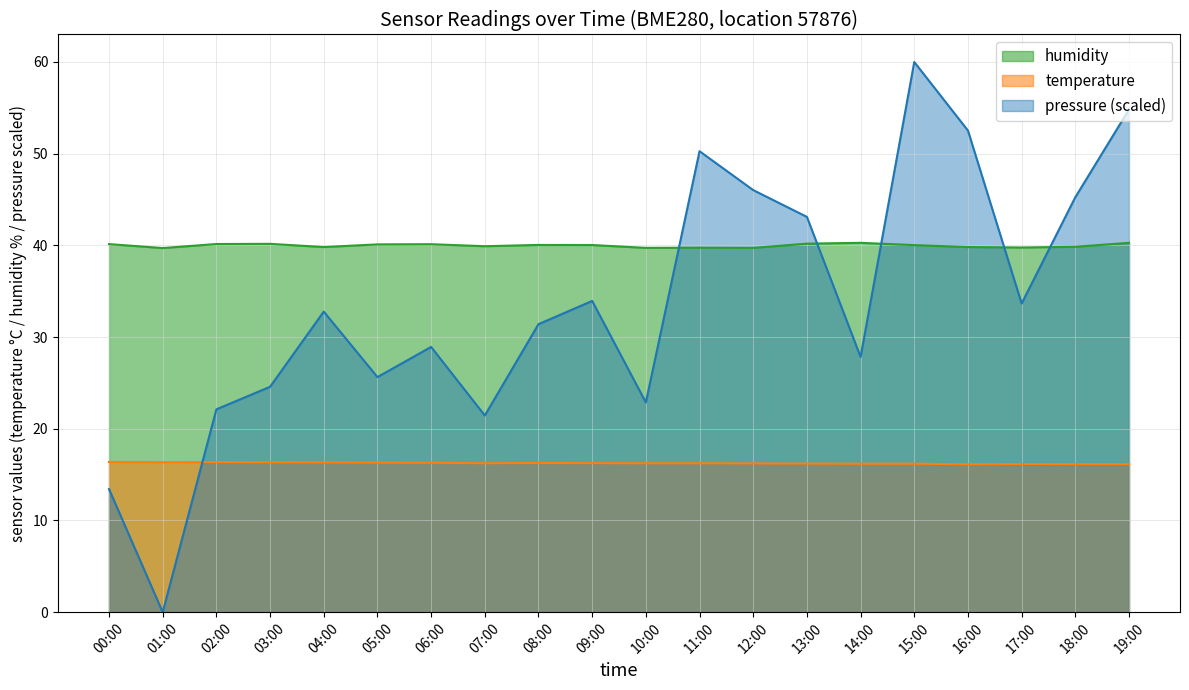

Reading left to right, what are all the values shown in this chart?

pressure: 13.4	0.0	22.1	24.6	32.8	25.6	28.9	21.4	31.4	33.9	22.9	50.3	46.0	43.1	27.8	60.0	52.5	33.7	45.3	54.8
temperature: 16.4	16.4	16.4	16.3	16.3	16.3	16.3	16.2	16.3	16.2	16.2	16.2	16.2	16.2	16.2	16.2	16.1	16.2	16.1	16.1
humidity: 40.1	39.7	40.1	40.2	39.8	40.1	40.1	39.9	40.0	40.0	39.7	39.8	39.7	40.2	40.3	40.0	39.8	39.8	39.9	40.3